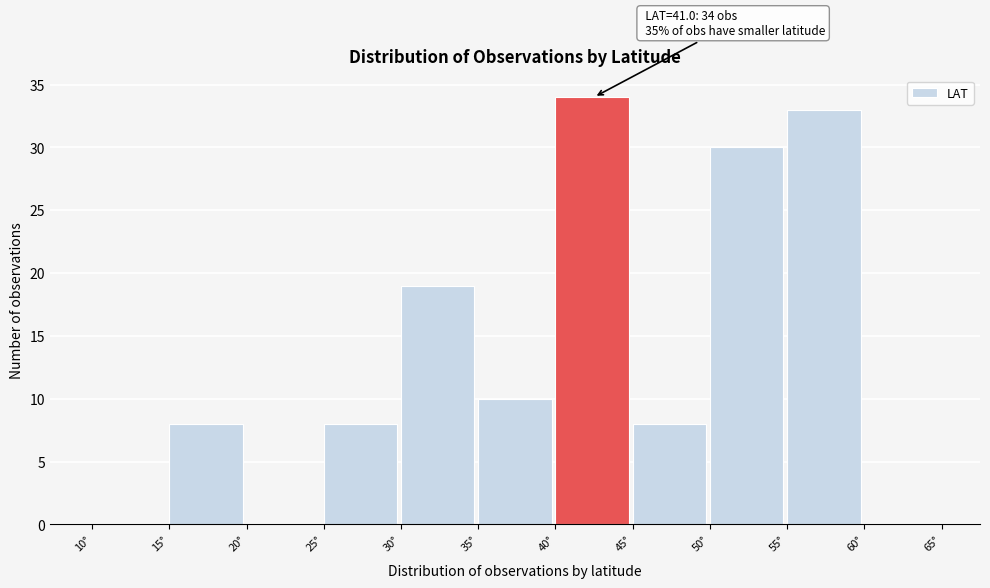

Over which range of the x-axis is the bar tallest?

40 to 45